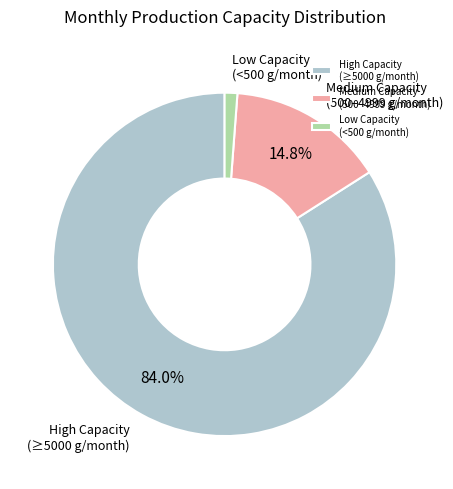

How many slices are in this pie chart?

3